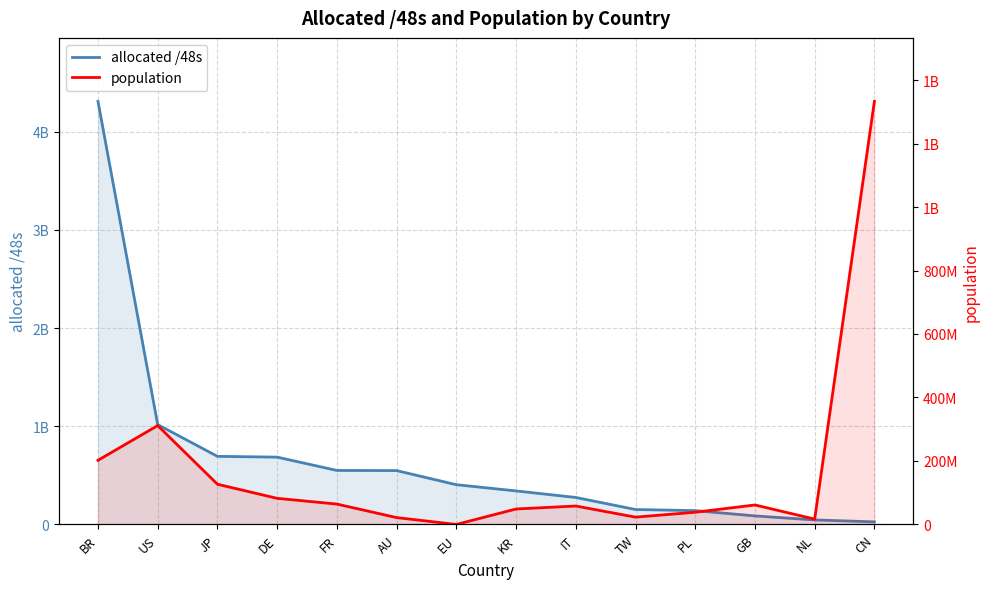

The value of allocated /48s at PL is 204331974. True or false?

False